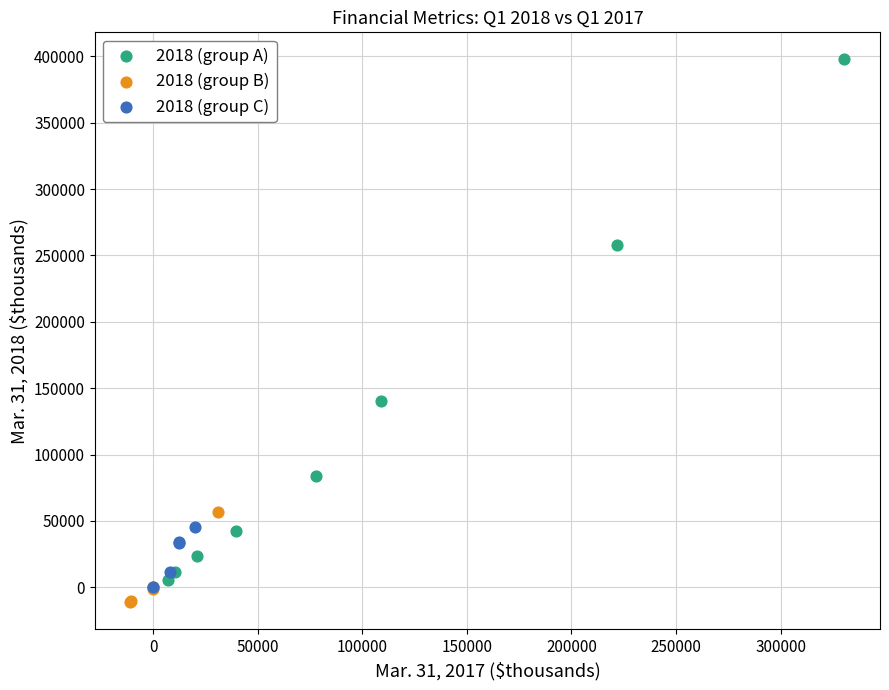

Which series has the widest spread of Y values?

2018 (group A)